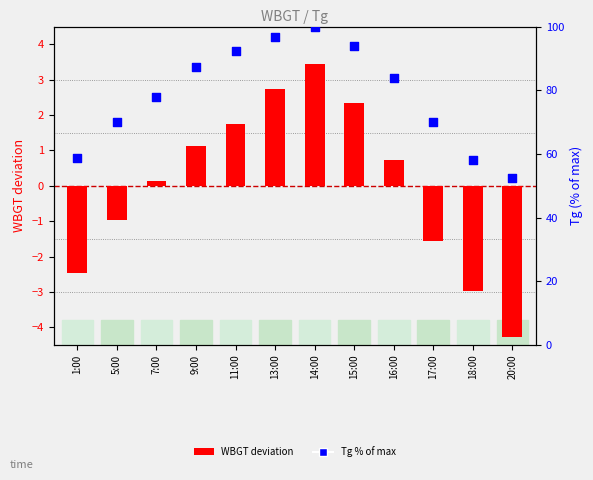

Which series contains the highest Y value?

Tg percentile